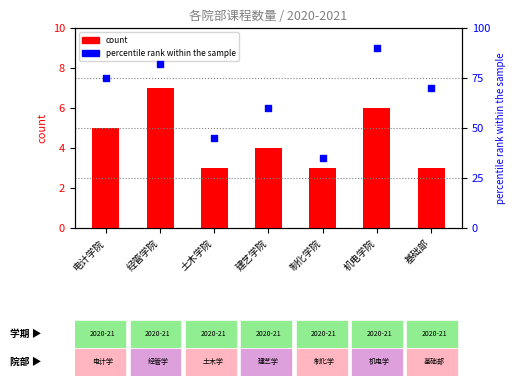

At which category is the sum across all series the highest?

机电学院